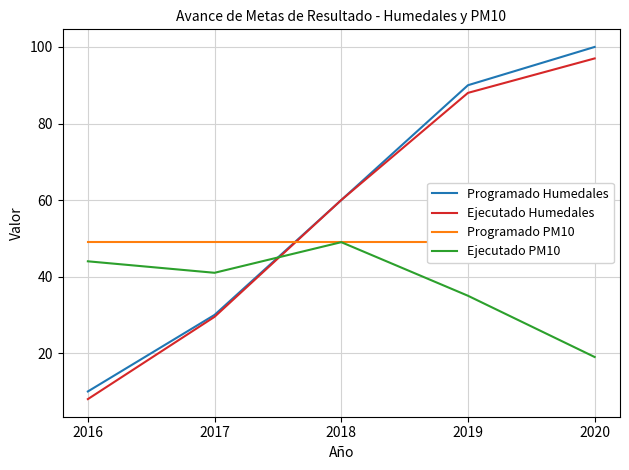

Which series has the largest total across all categories?

Programado Humedales